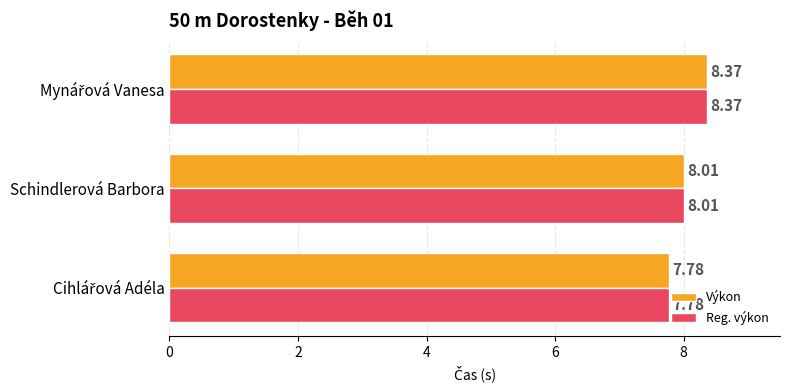

What are all the series names shown in the legend?

Výkon, Reg. výkon